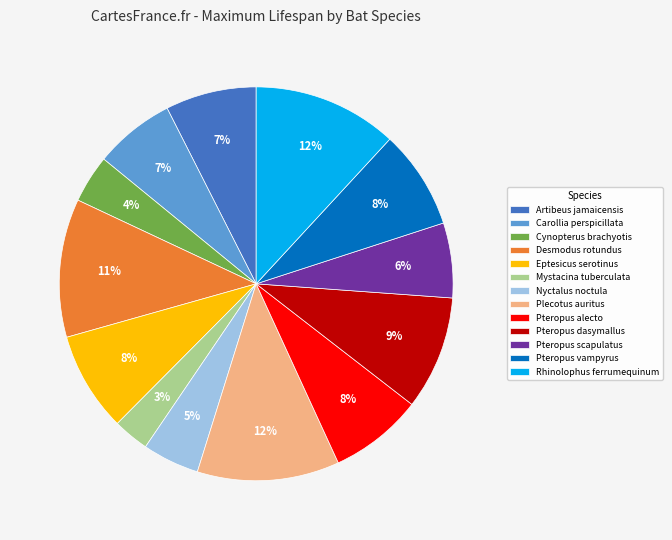

Between Pteropus alecto and Cynopterus brachyotis, which is larger?

Pteropus alecto